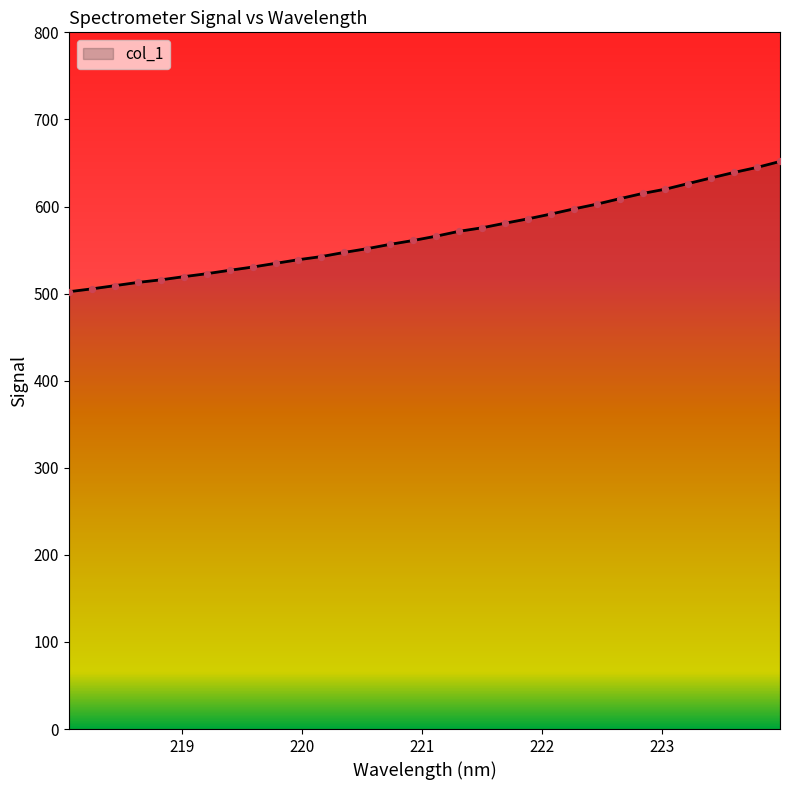

What is the maximum value shown in the chart?

651.7